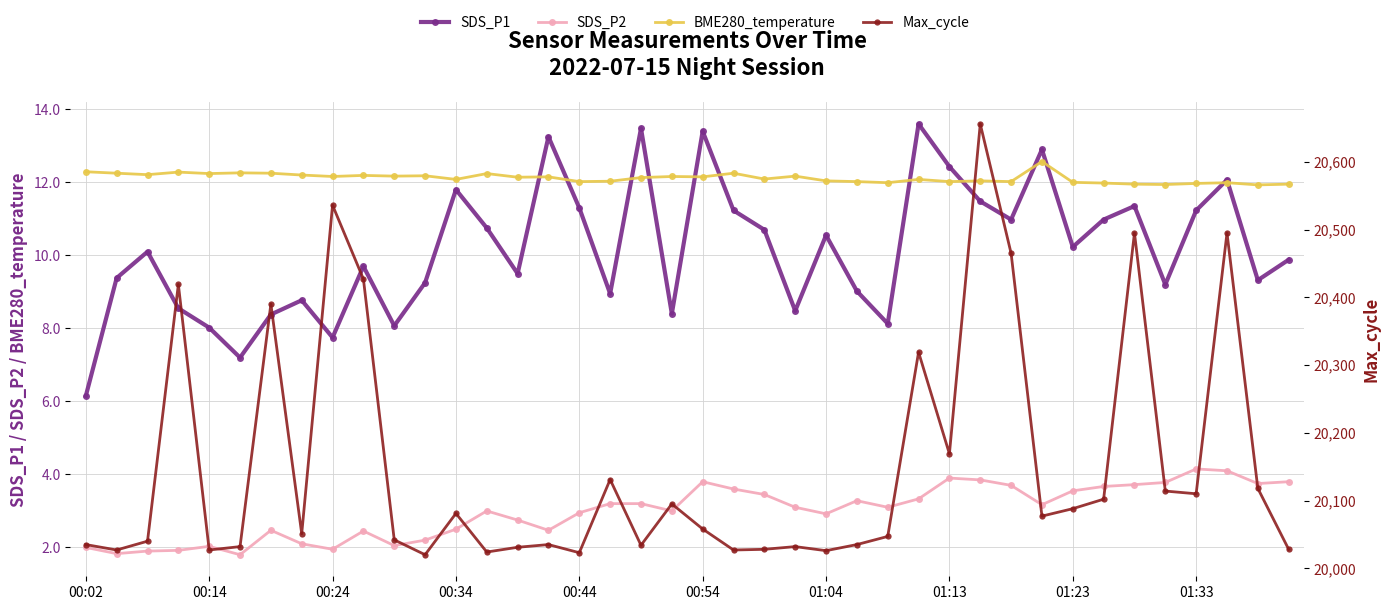

Is it true that SDS_P2 equals 3.2 at 17?

True